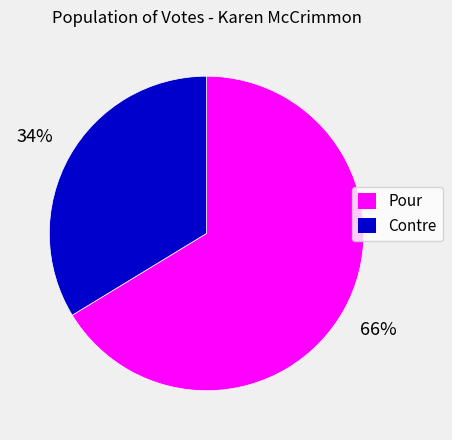

The Pour slice represents 66% of the pie. True or false?

True